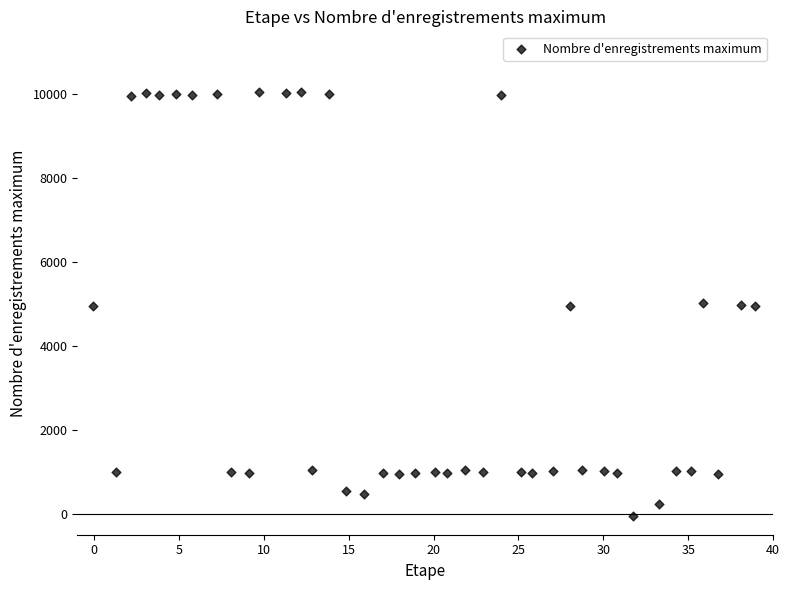

What is the range of X values (max minus min)?

39.0